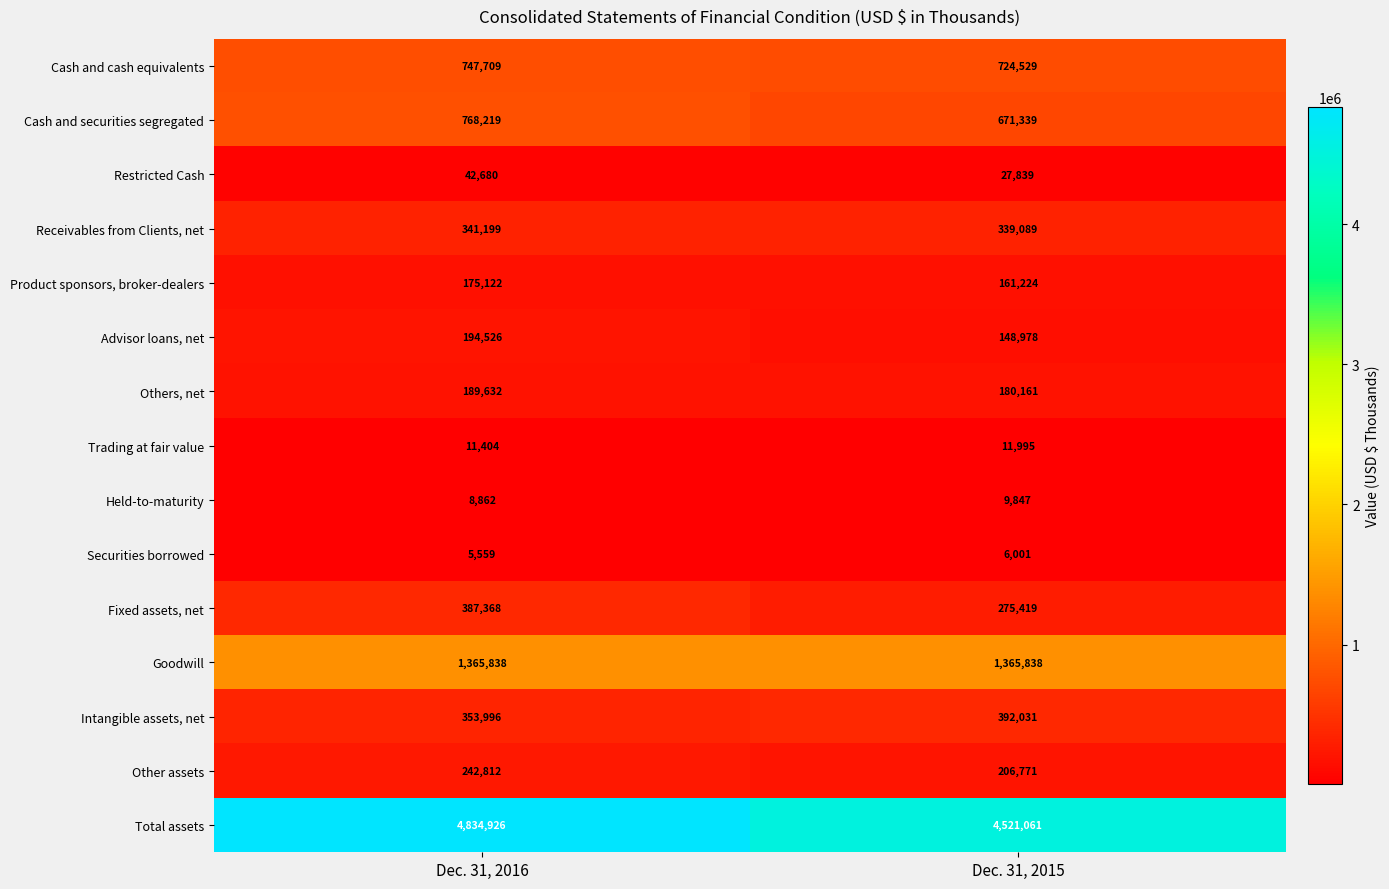

At which category does the chart reach its minimum across all series?

Dec. 31, 2016